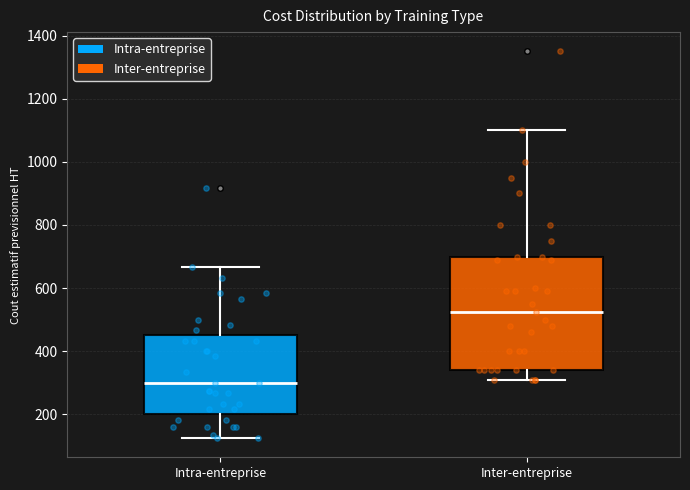

Which box is the tallest, from its lower edge to its upper edge?

Inter-entreprise